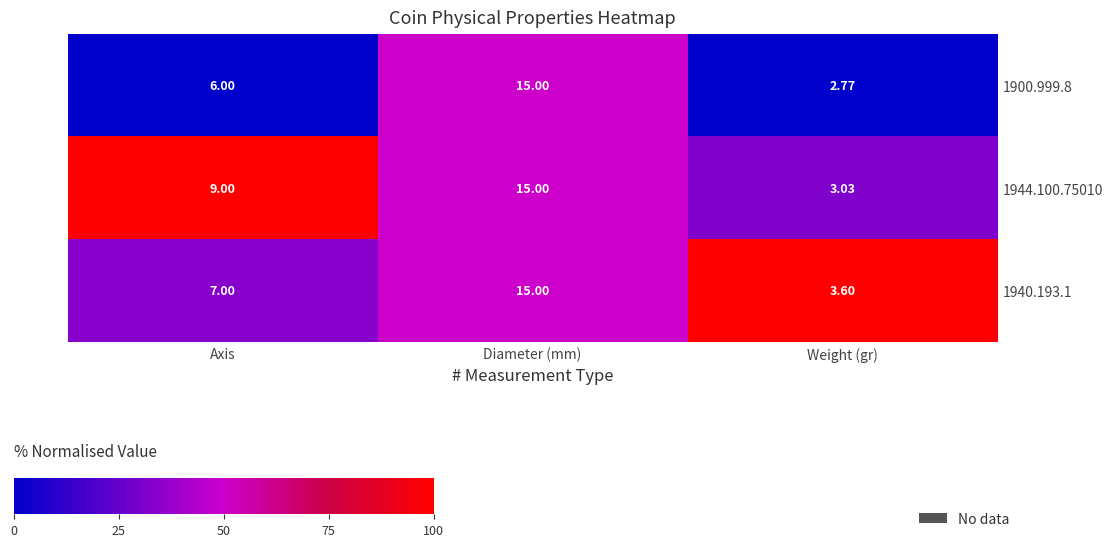

Rank the categories by 1944.100.75010 value from lowest to highest.

Weight (gr), Axis, Diameter (mm)